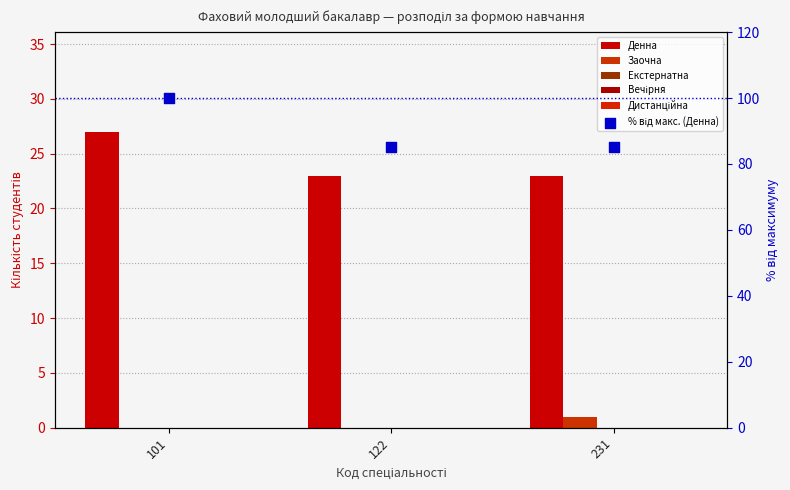

Which series has the largest Y range (max minus min)?

% від макс. (Денна)